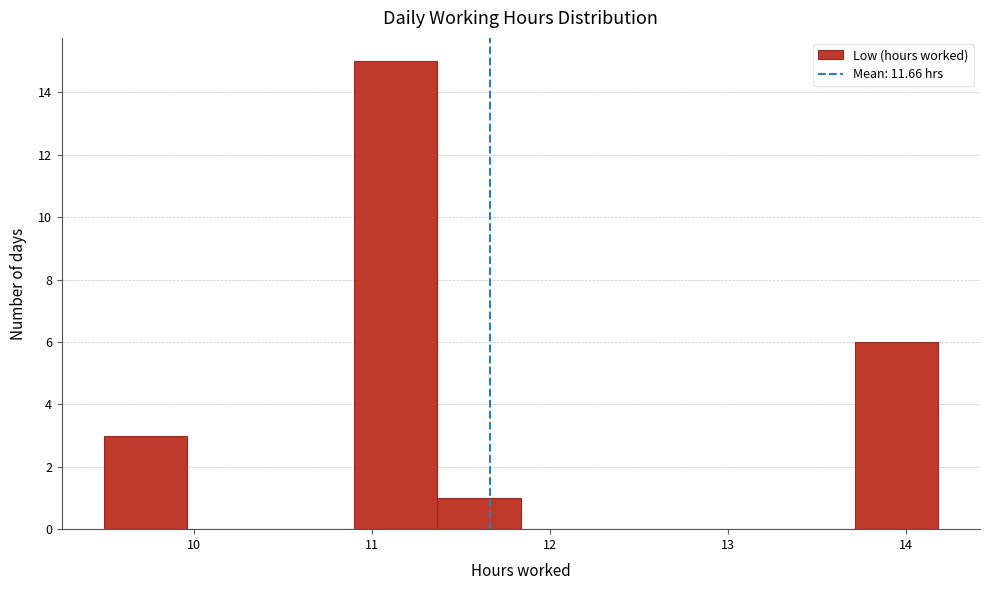

Reading left to right, transcribe this chart: for each bar, give the range it covers on the x-axis and its height. Neither the bar edges nor the heights are printed on the chart, so give them approximately, as read against the axes.

9.5 to 10.0: 3
10.0 to 10.4: 0
10.4 to 10.9: 0
10.9 to 11.4: 15
11.4 to 11.8: 1
11.8 to 12.3: 0
12.3 to 12.8: 0
12.8 to 13.2: 0
13.2 to 13.7: 0
13.7 to 14.2: 6